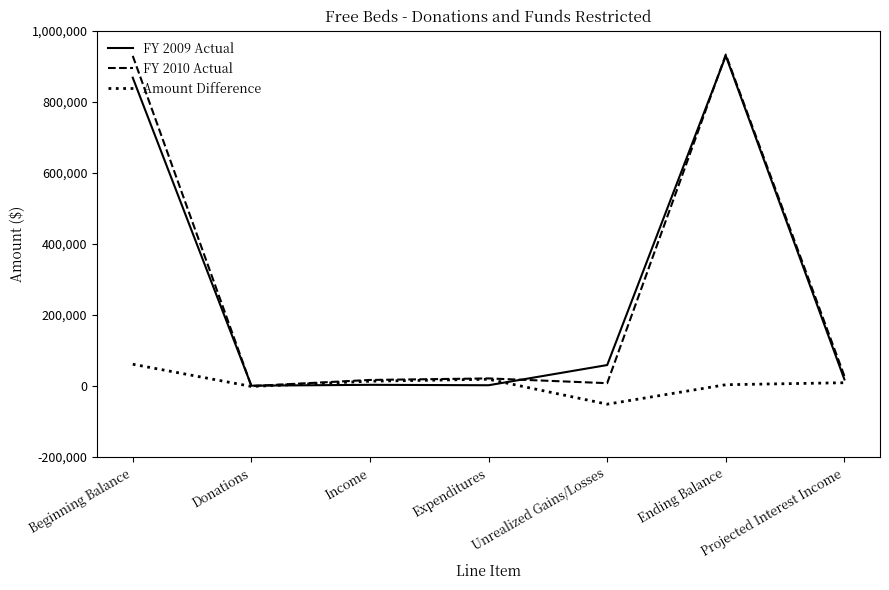

What is the greatest value displayed?

933005